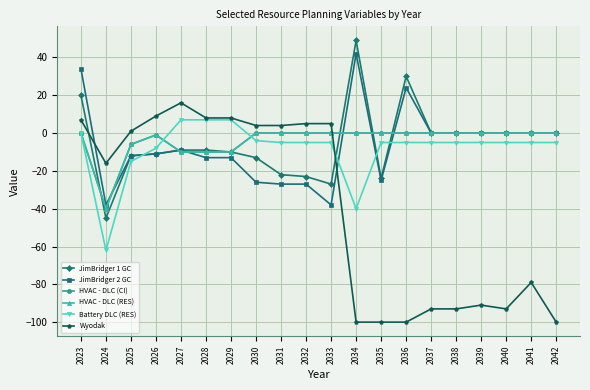

Is this an area chart (filled region under the line)?

No